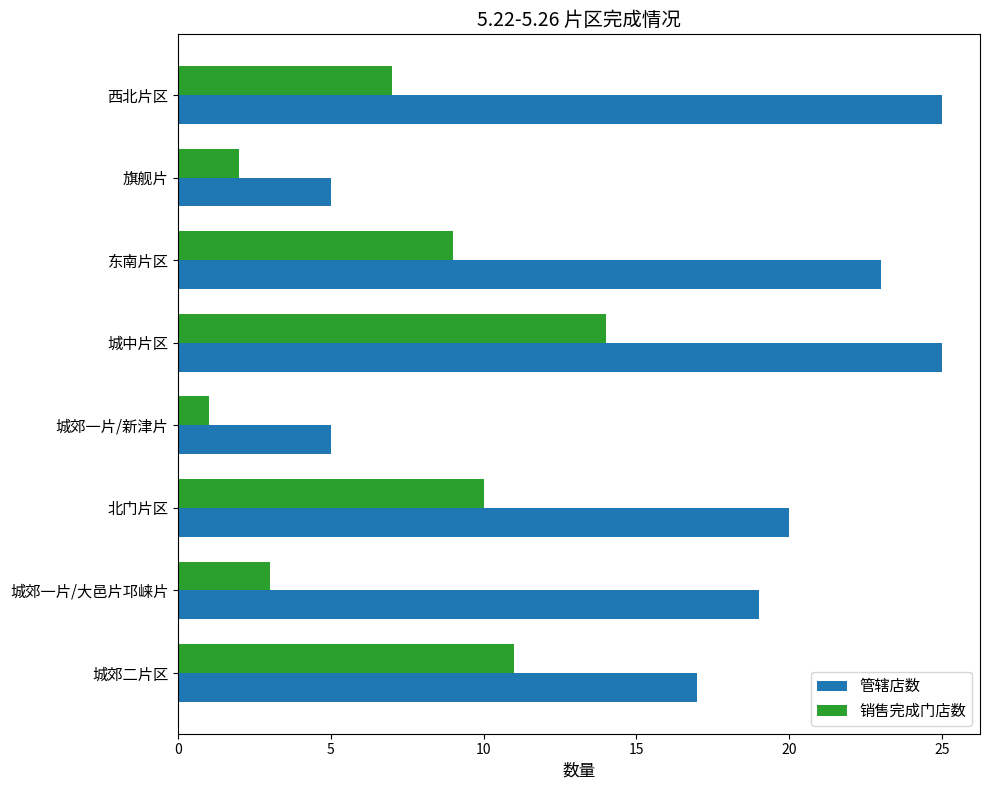

Which category has the highest value in the 销售完成门店数 series?

城中片区